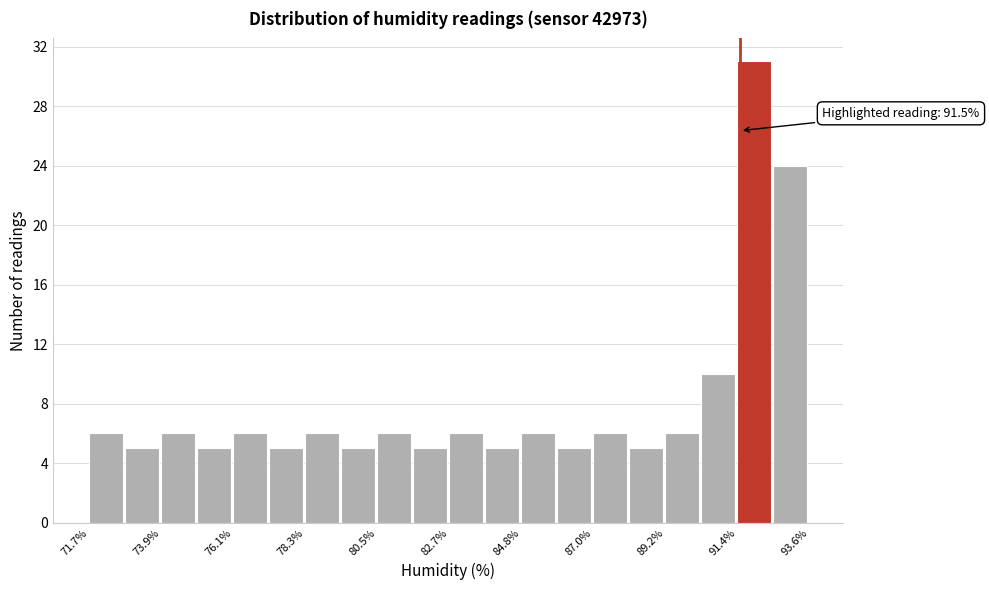

Around what value on the x-axis is the tallest bar? Give the approximate position of its centre, as read against the axis.

92.0